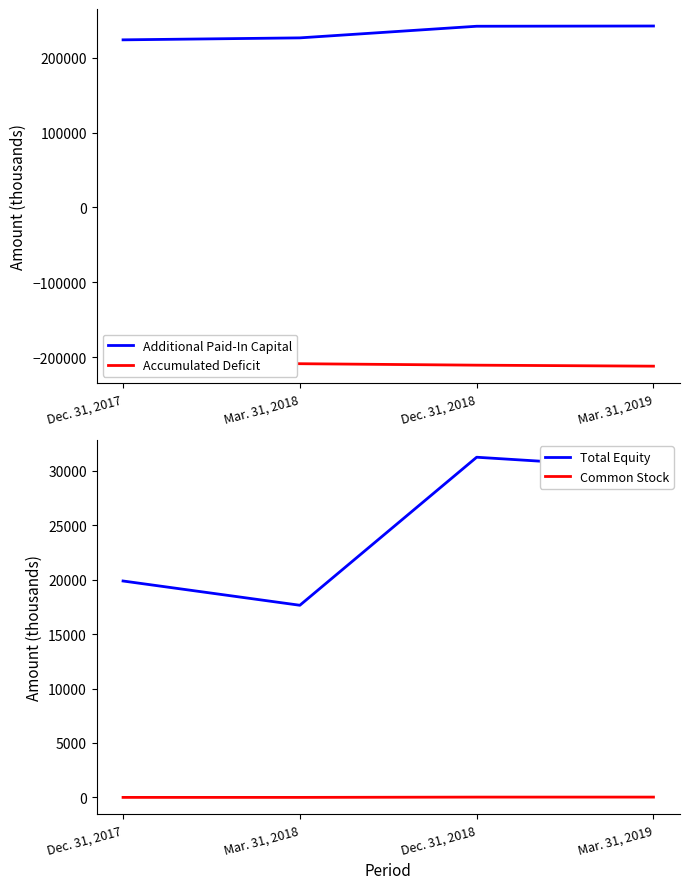

What is the average value of the Accumulated Deficit series?

-208913